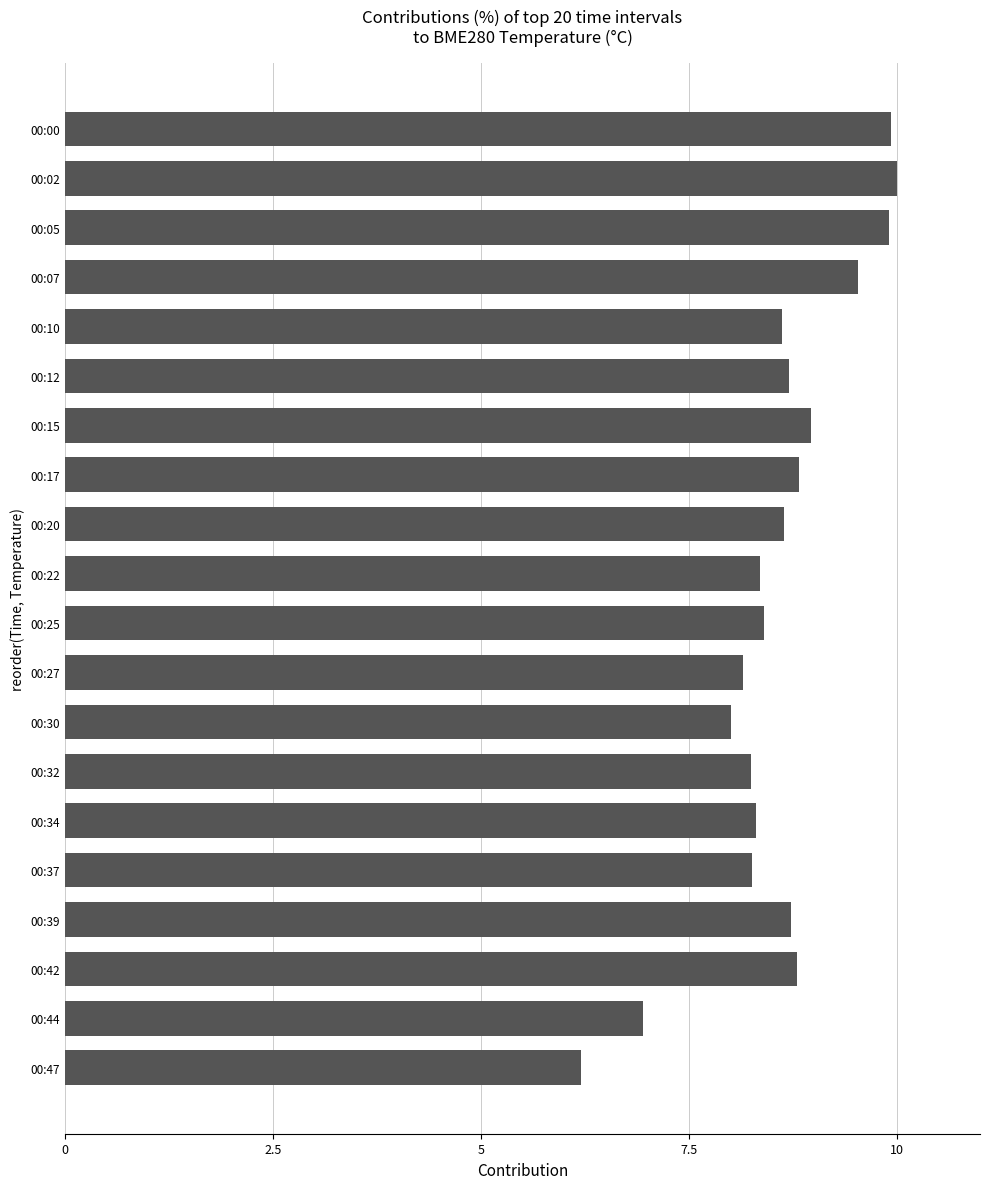

What is the change in value from 00:00 to 00:37?

-1.7